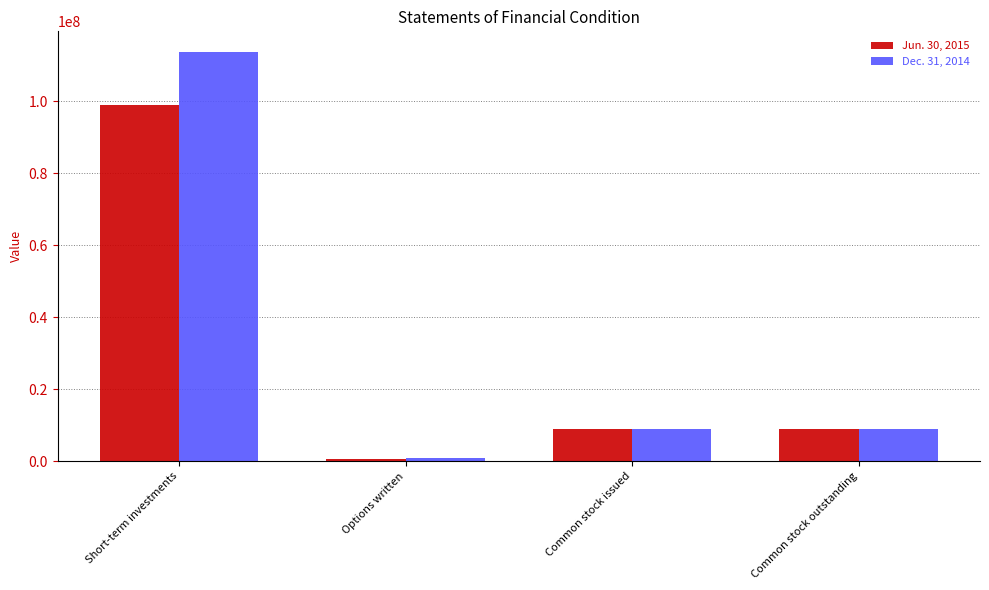

The Dec. 31, 2014 series shows 9047040 at Common stock issued. True or false?

True